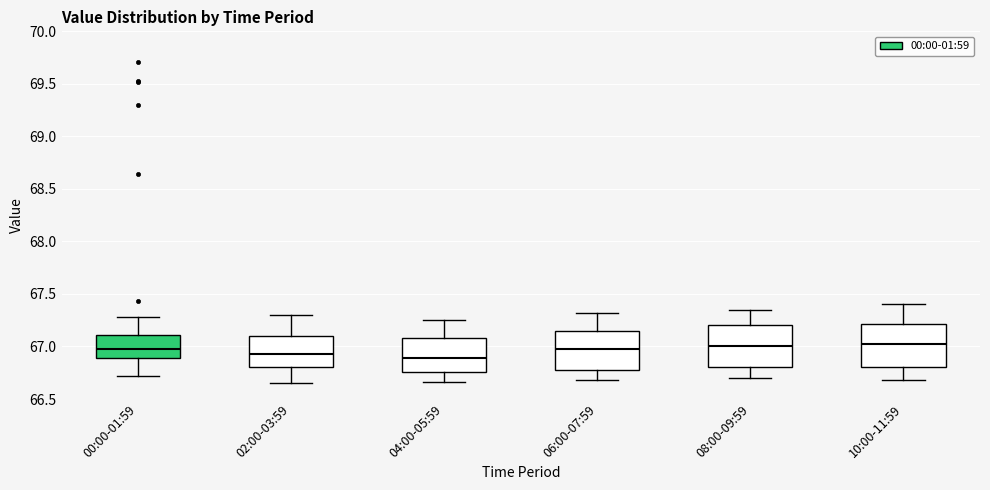

Reading left to right, read every box against the y-axis: the position of its median line, the range the box covers, and the ends of its whiskers. The values are not printed on the chart, so give them approximately, as read against the axis.

00:00-01:59: median 67.00, box 66.90 to 67.10, whiskers 66.70 to 67.30
02:00-03:59: median 66.95, box 66.80 to 67.10, whiskers 66.65 to 67.30
04:00-05:59: median 66.90, box 66.75 to 67.10, whiskers 66.65 to 67.25
06:00-07:59: median 67.00, box 66.80 to 67.15, whiskers 66.70 to 67.30
08:00-09:59: median 67.00, box 66.80 to 67.20, whiskers 66.70 to 67.35
10:00-11:59: median 67.00, box 66.80 to 67.20, whiskers 66.70 to 67.40